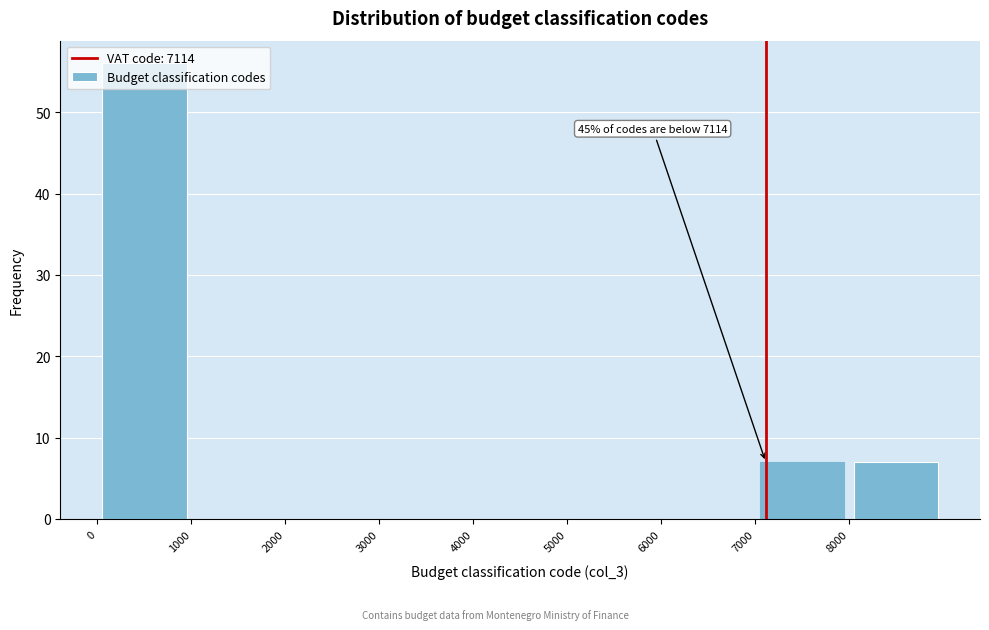

Which range on the x-axis has the tallest bar?

0 to 1000